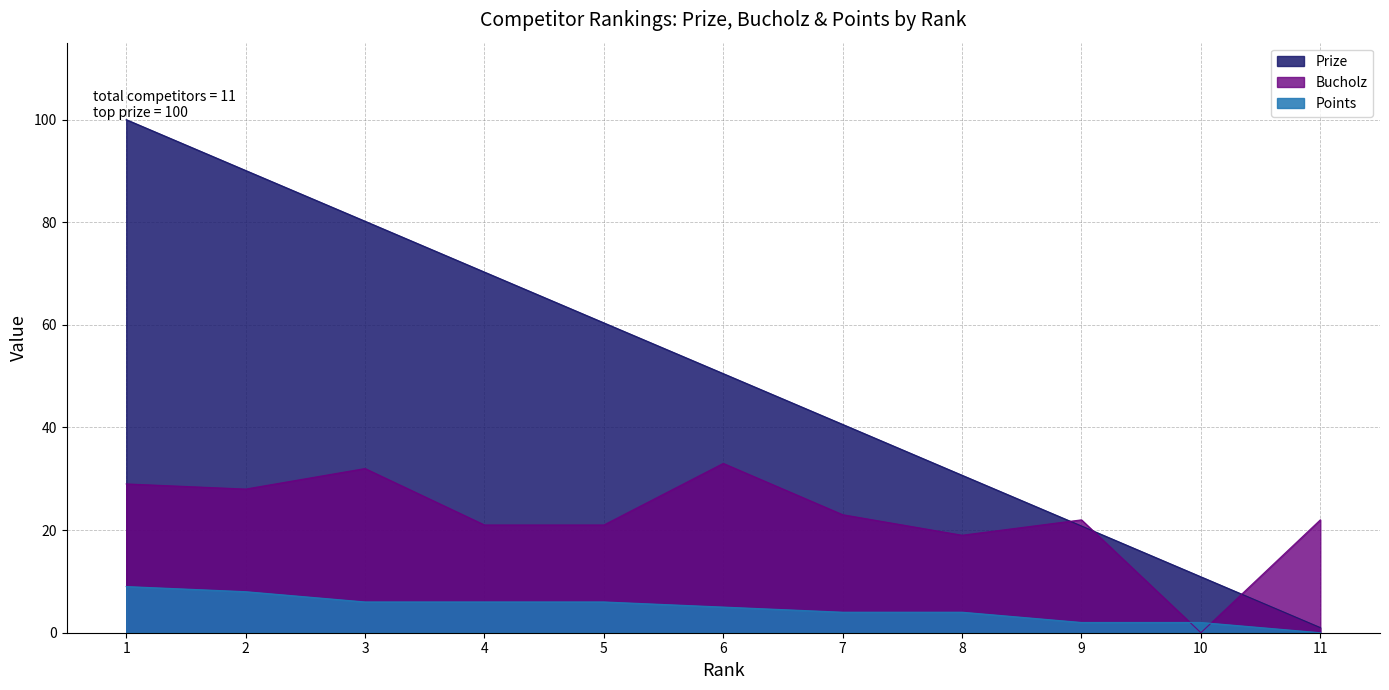

What is the total value across all series at 3?

118.2